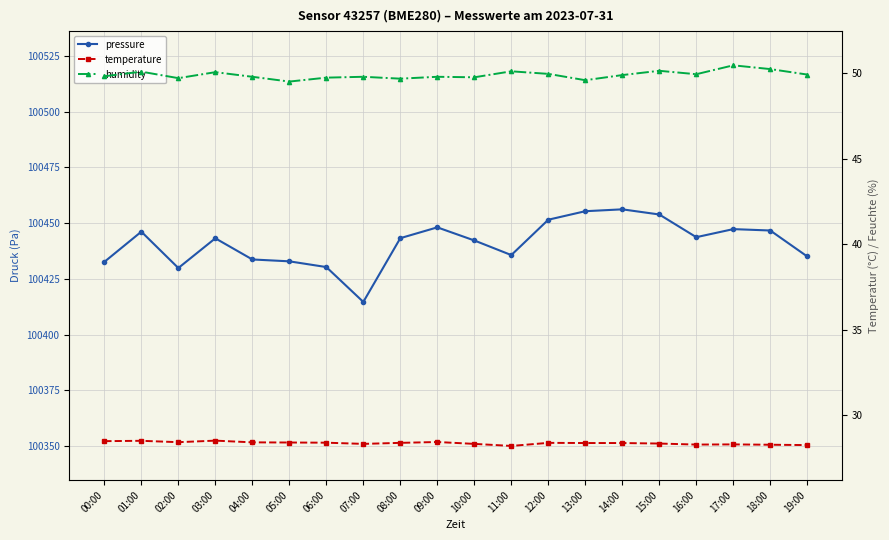

What is the difference between the maximum and minimum values in the humidity series?

0.9